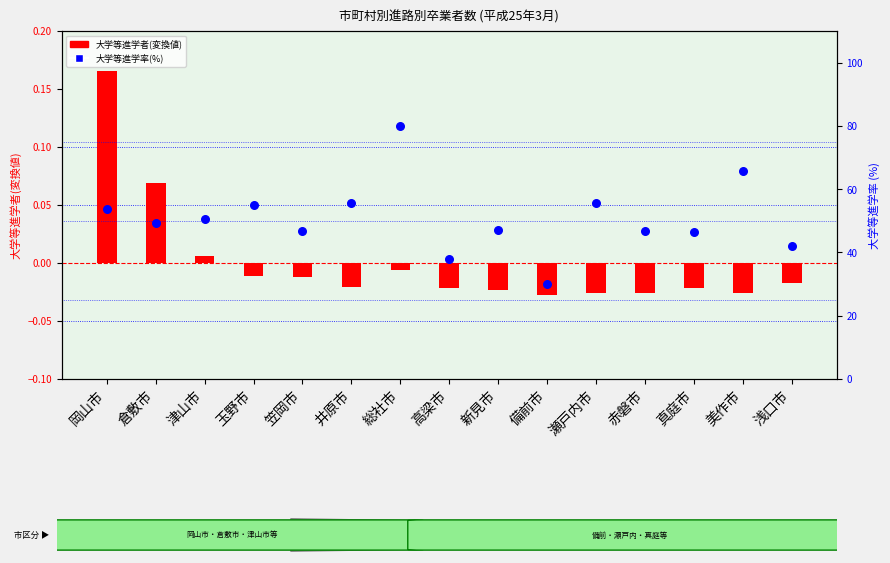

Which series contains the lowest Y value?

大学等進学者(変換値)